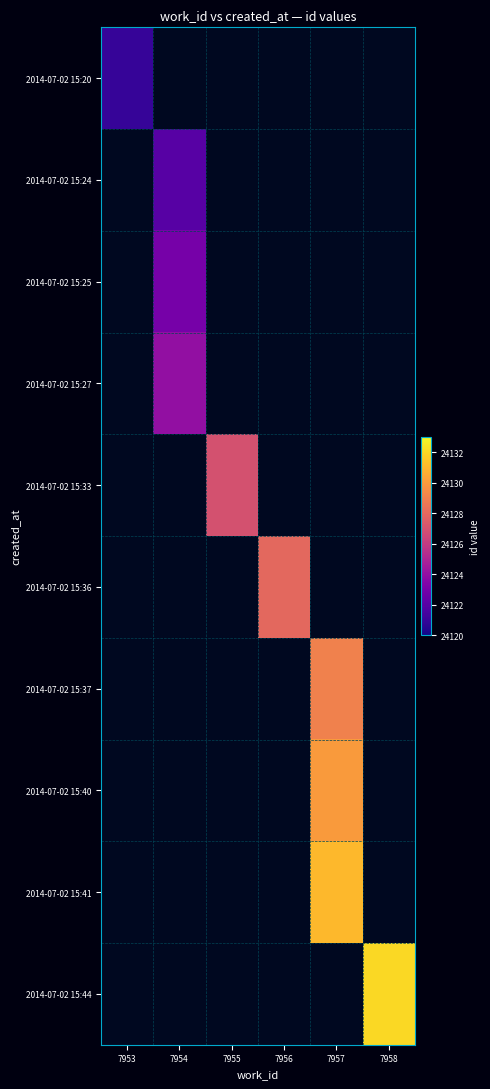

Count the number of data series in this chart.

10